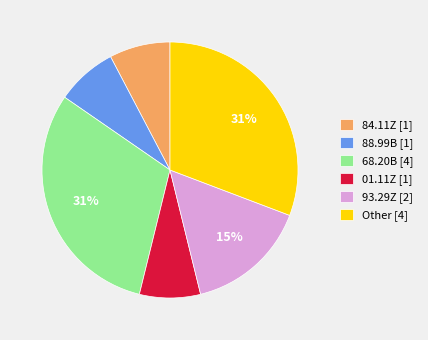

To the nearest percent, what is the average slice percentage?

17%